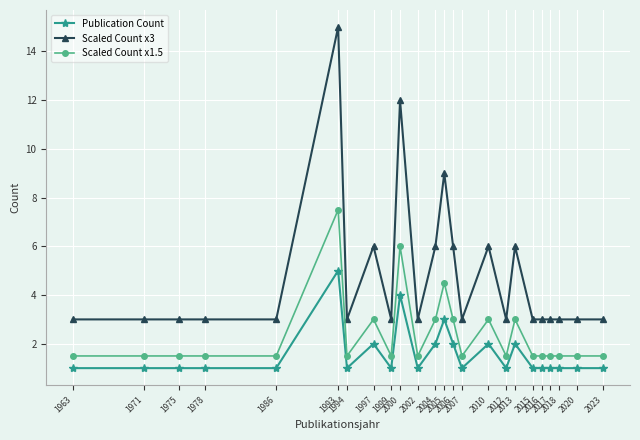

The Publication Count series shows 5.0 at 1993. True or false?

True